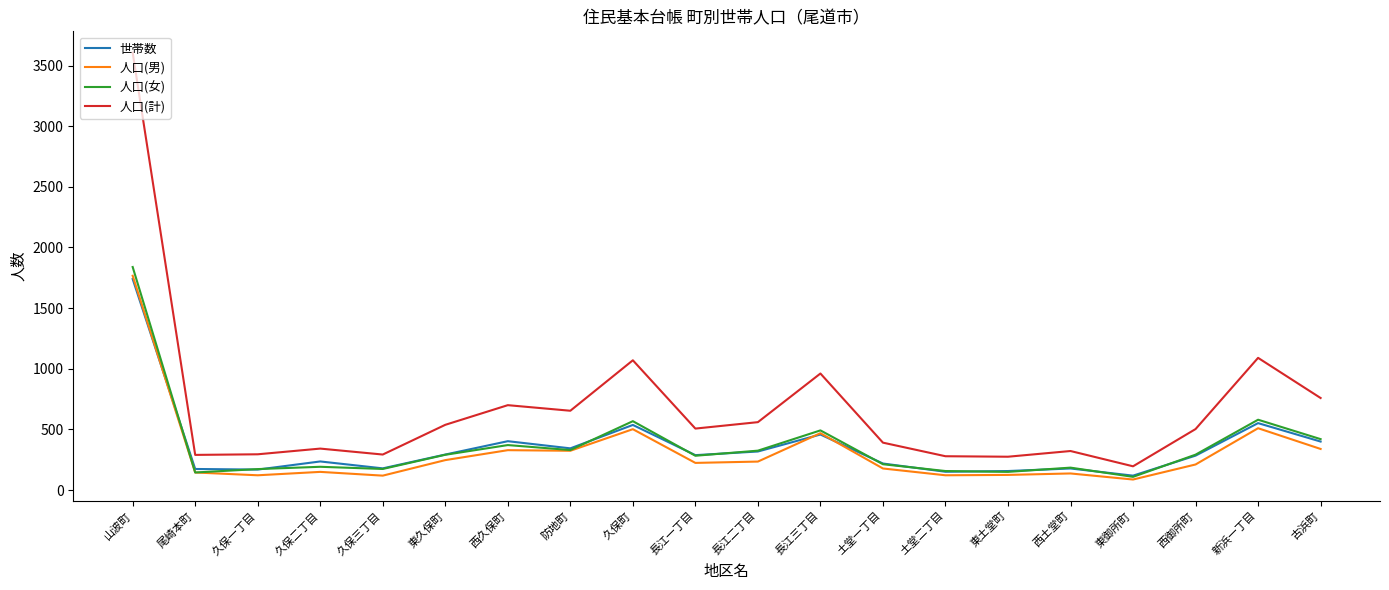

At which label does 人口(男) reach its peak?

山波町